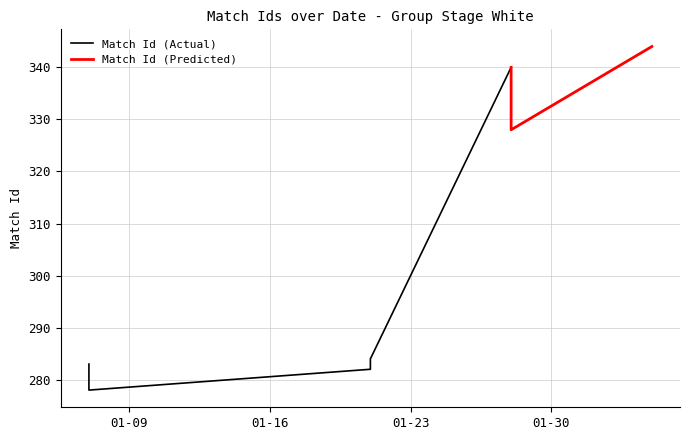

Approximately how many times larger is the value at 2018-01-28 compared to 2018-01-21?

1.2